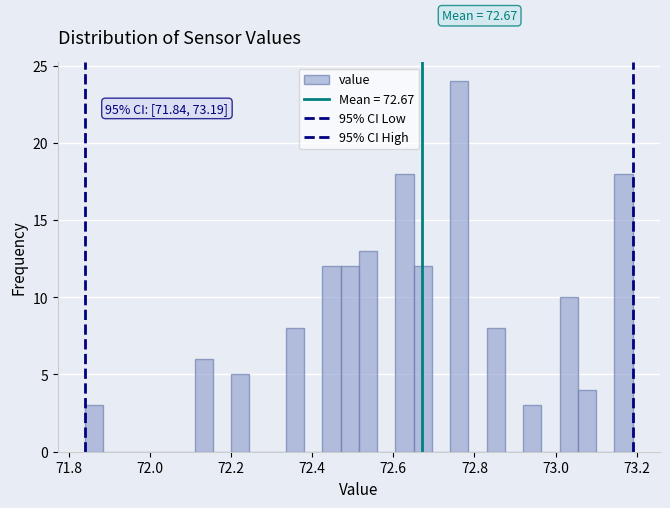

Read against the x-axis, roughly where is the centre of the tallest bar?

72.76